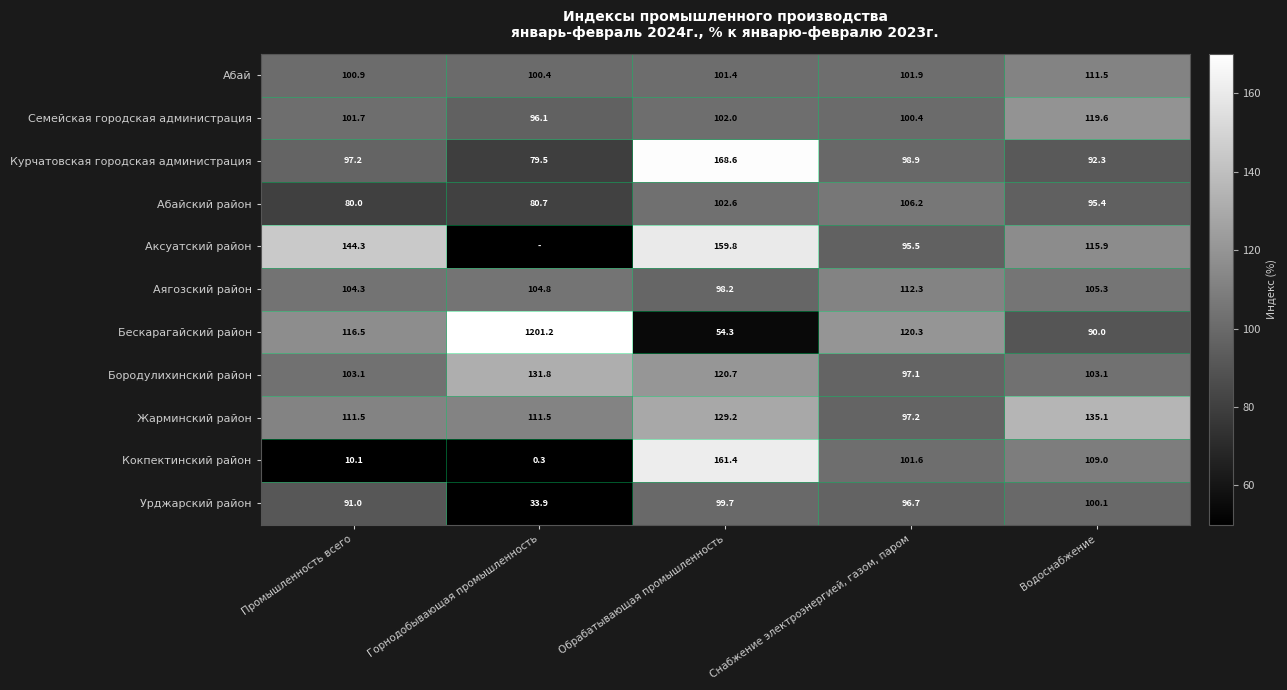

Is the value of Бородулихинский район at Промышленность всего greater than the value of Аксуатский район at Водоснабжение?

No